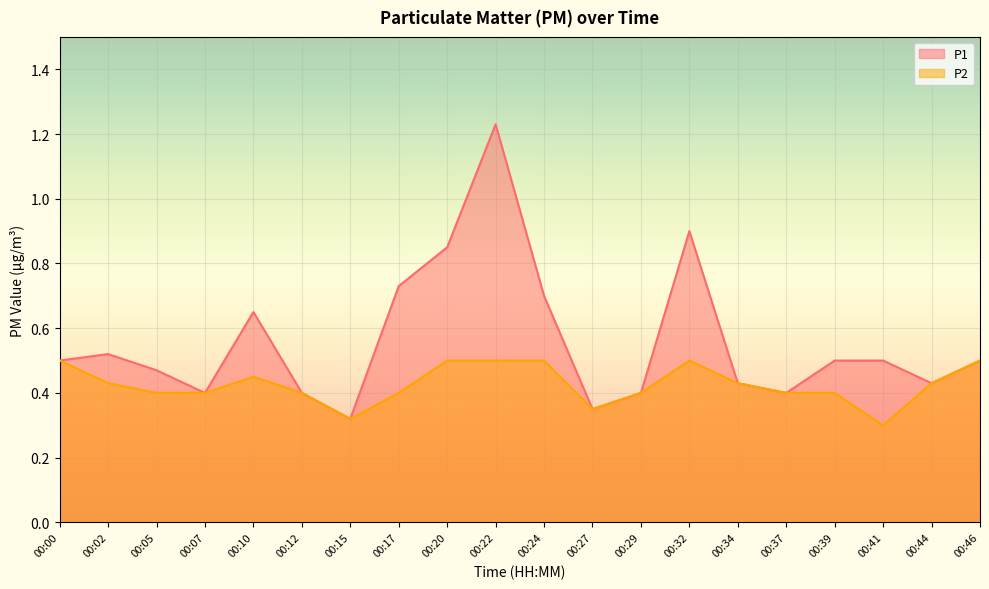

Where is the first local maximum for P2?

00:10